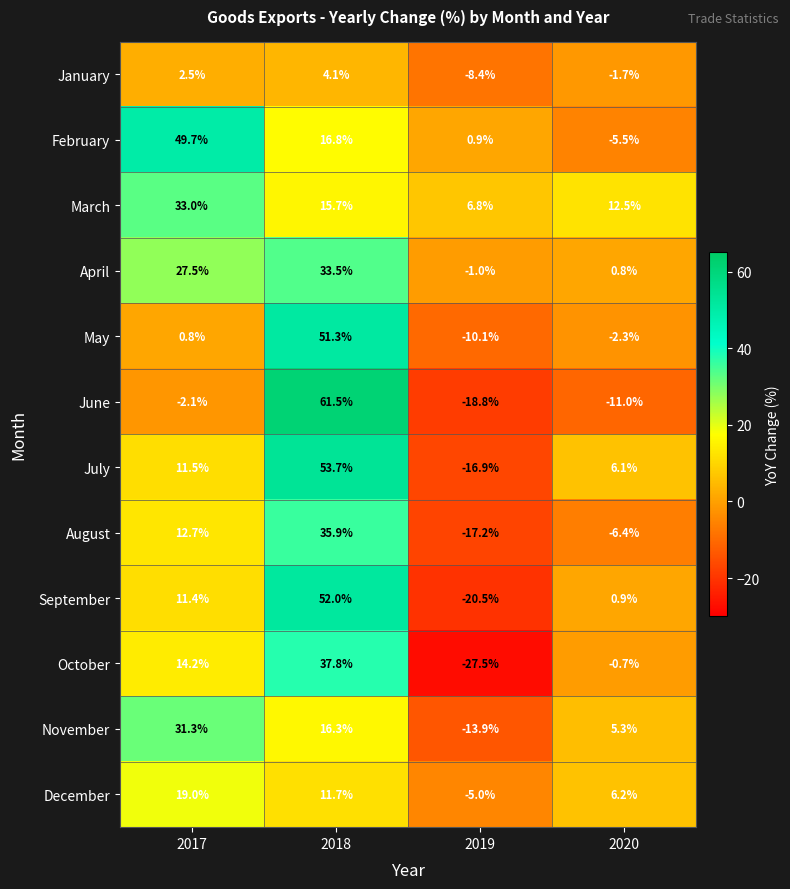

Is it true that September equals 11.4 at 2017?

True